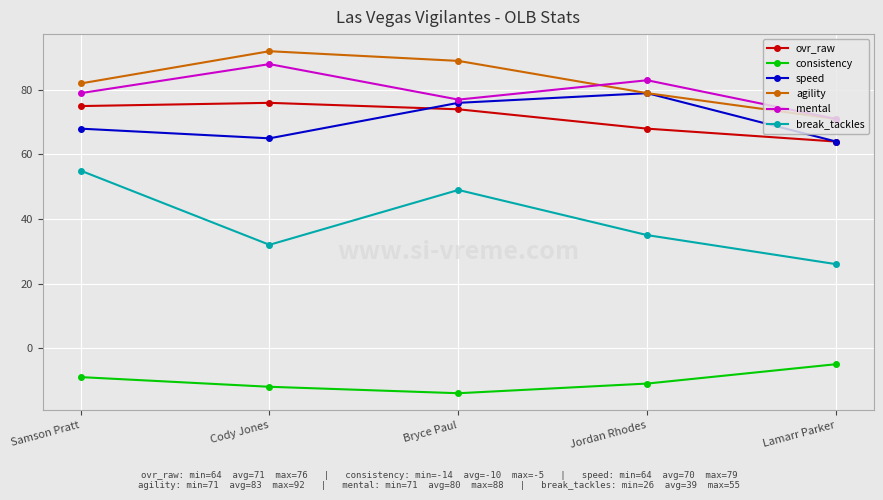

The mental series shows 79 at Samson Pratt. True or false?

True